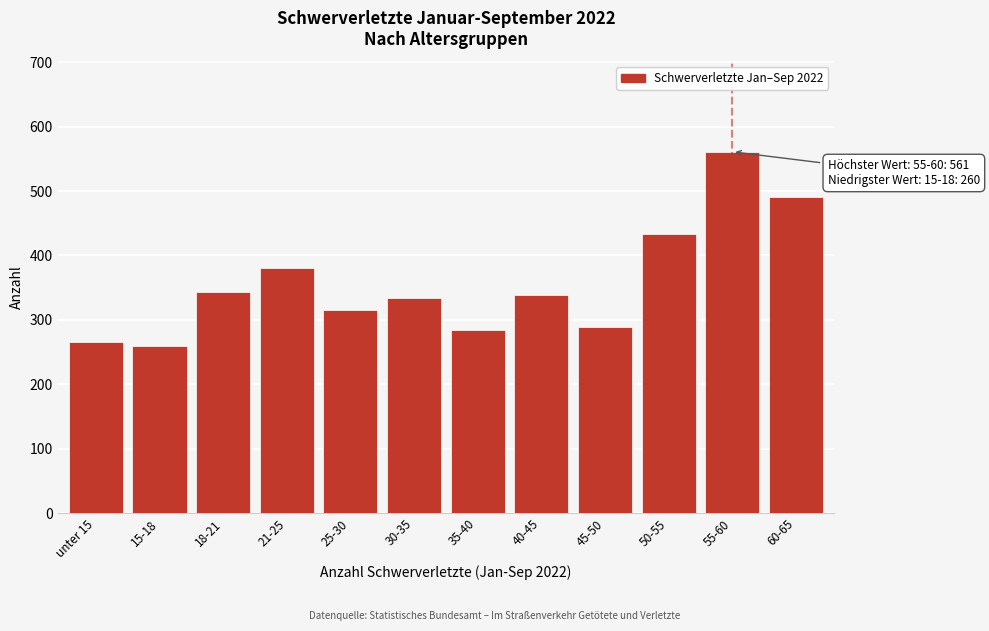

Reading left to right, what are all the values shown in this chart?

265	260	344	381	315	334	285	339	289	433	561	490